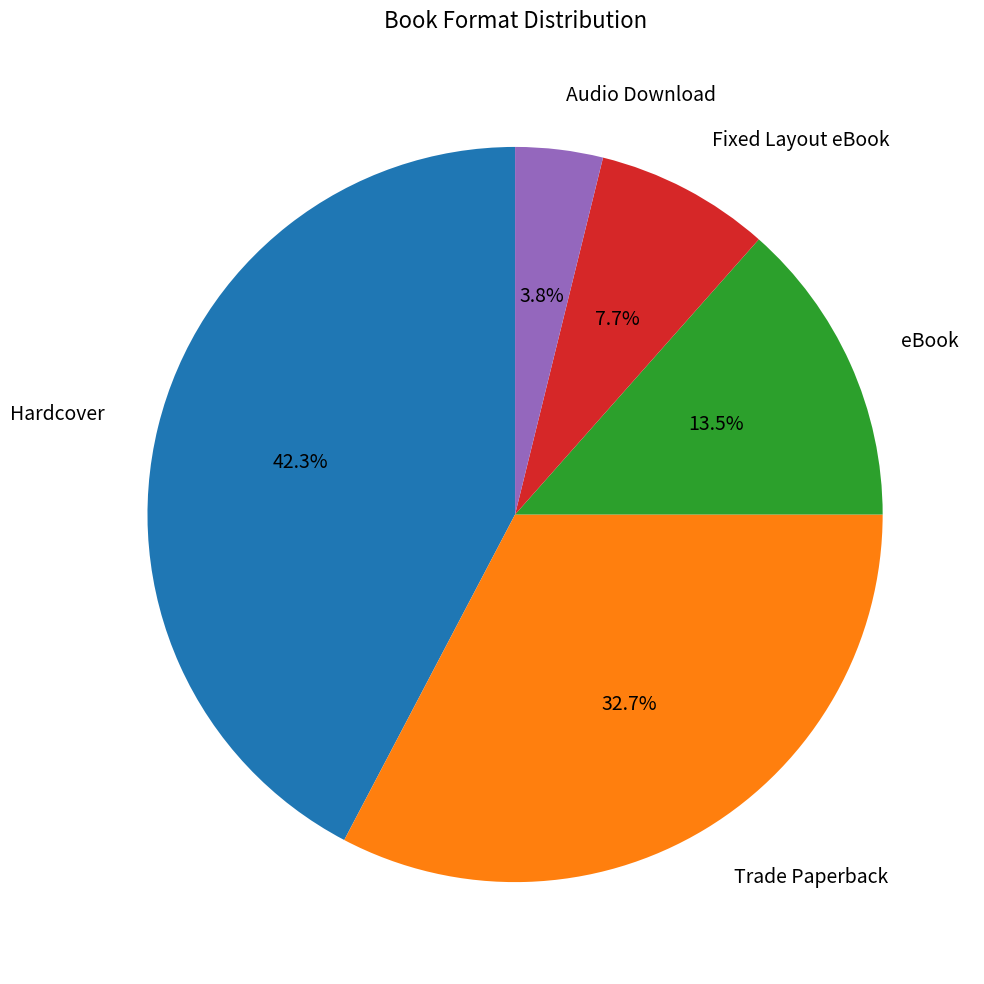

How many segments does this pie chart have?

5